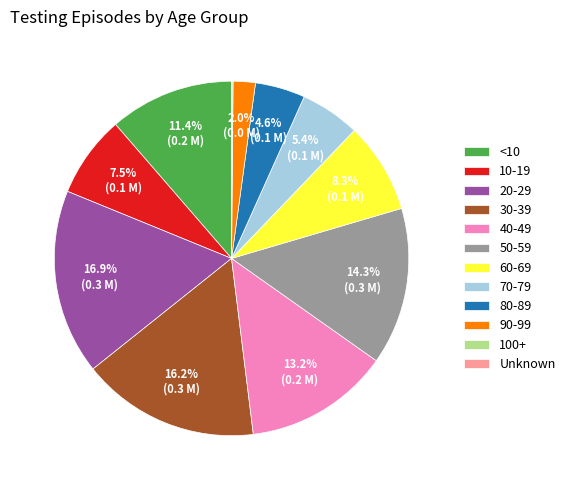

Does any single category account for the majority?

No